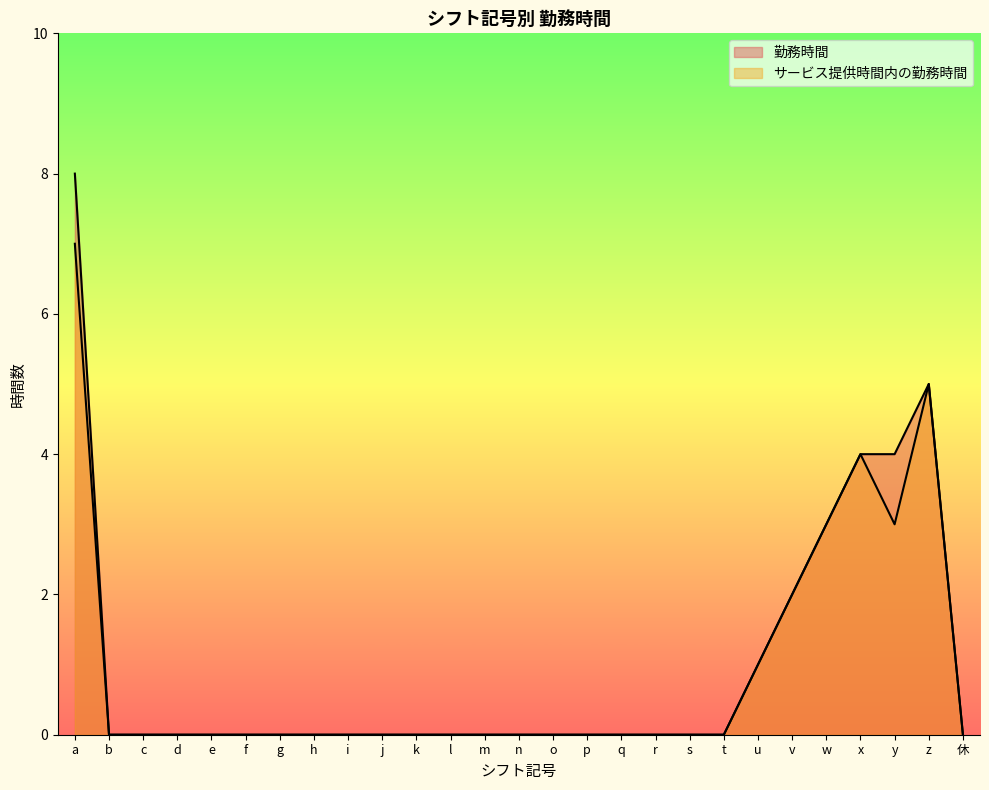

Is it true that 勤務時間 equals 4 at o?

False